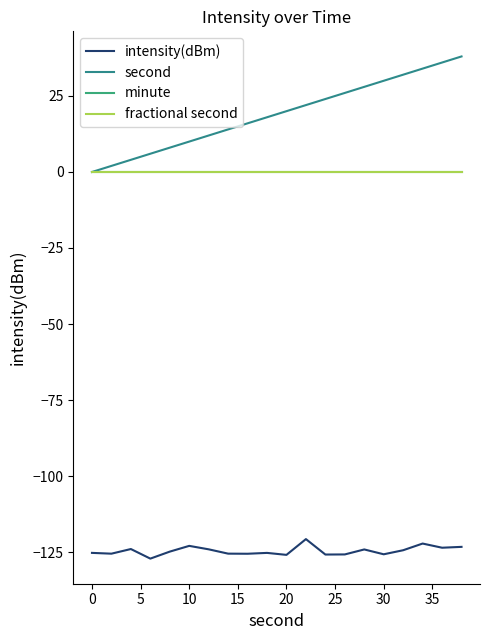

Reading left to right, extract all data points from this chart.

intensity(dBm): -125.3	-125.5	-124.0	-127.2	-124.9	-123.0	-124.1	-125.5	-125.6	-125.3	-125.9	-120.7	-125.8	-125.8	-124.1	-125.7	-124.4	-122.2	-123.6	-123.3
second: 0.0	2.0	4.0	6.0	8.0	10.0	12.0	14.0	16.0	18.0	20.0	22.0	24.0	26.0	28.0	30.0	32.0	34.0	36.0	38.0
minute: 0.0	0.0	0.0	0.0	0.0	0.0	0.0	0.0	0.0	0.0	0.0	0.0	0.0	0.0	0.0	0.0	0.0	0.0	0.0	0.0
fractional second: 0.0	0.0	0.0	0.0	0.0	0.0	0.0	0.0	0.0	0.0	0.0	0.0	0.0	0.0	0.0	0.0	0.0	0.0	0.0	0.0